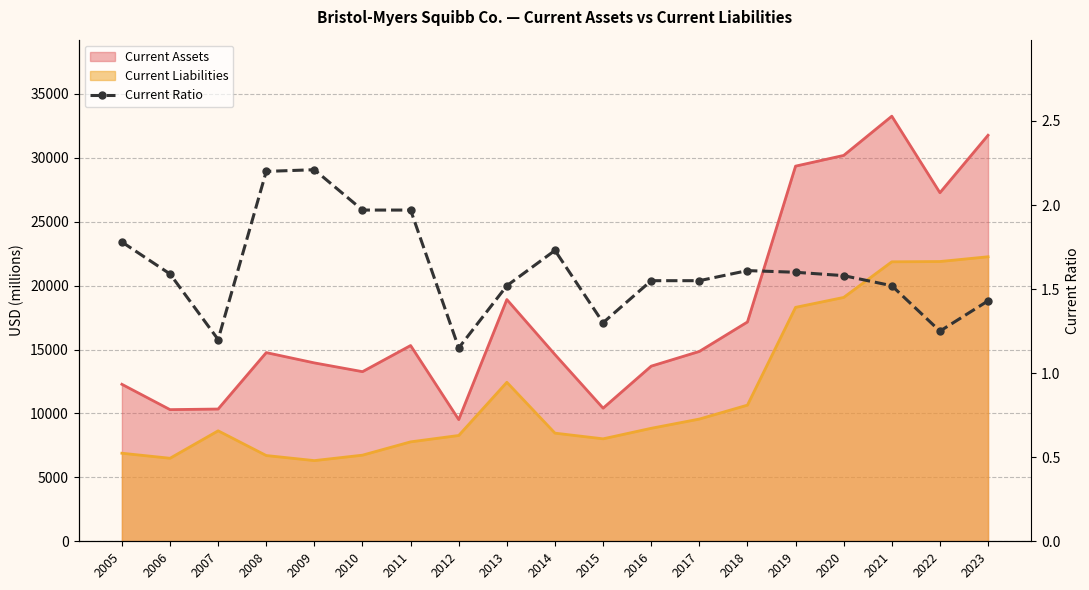

Reading left to right, extract all data points from this chart.

1.8	1.6	1.2	2.2	2.2	2.0	2.0	1.1	1.5	1.7	1.3	1.6	1.6	1.6	1.6	1.6	1.5	1.2	1.4